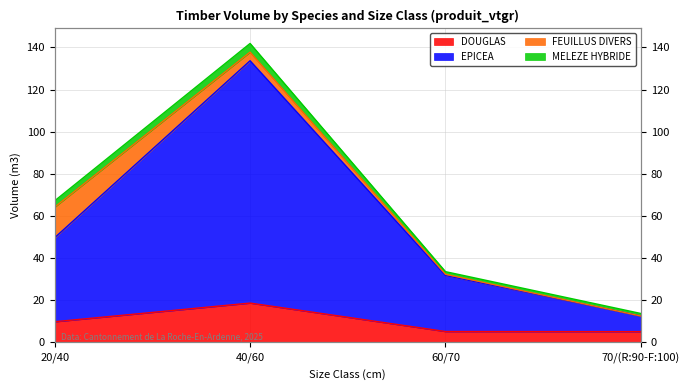

What is the label of the 2nd point from the right?

60/70